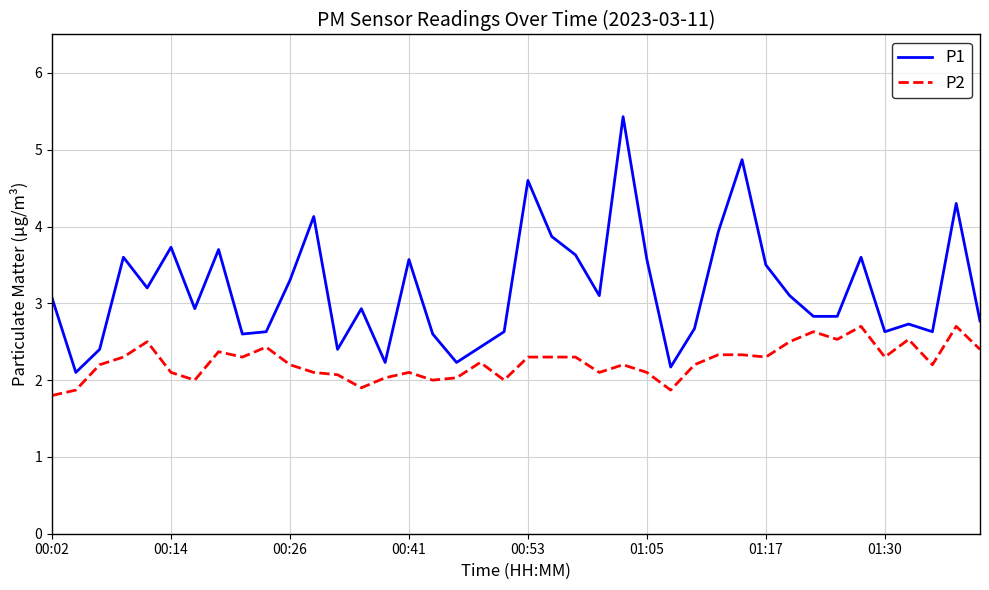

What is the difference between the maximum and minimum values in the P1 series?

3.3